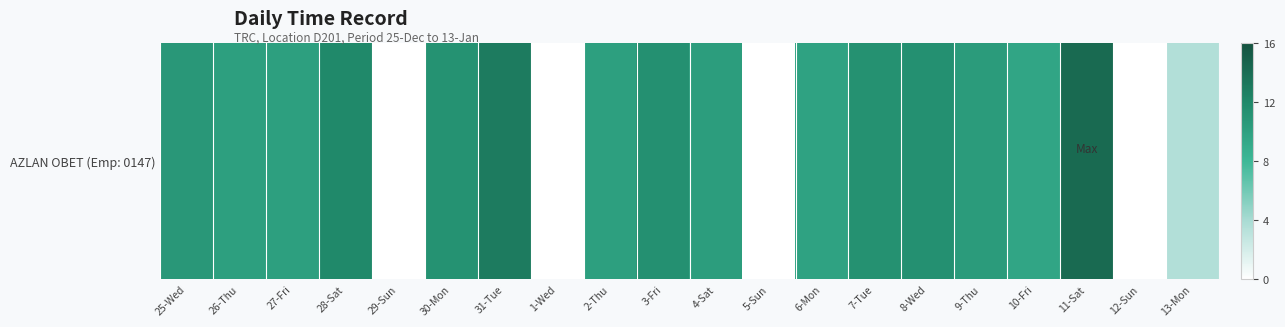

Rank the categories by value from lowest to highest.

29-Sun, 1-Wed, 5-Sun, 12-Sun, 13-Mon, 10-Fri, 6-Mon, 2-Thu, 27-Fri, 26-Thu, 4-Sat, 9-Thu, 25-Wed, 30-Mon, 7-Tue, 3-Fri, 8-Wed, 28-Sat, 31-Tue, 11-Sat